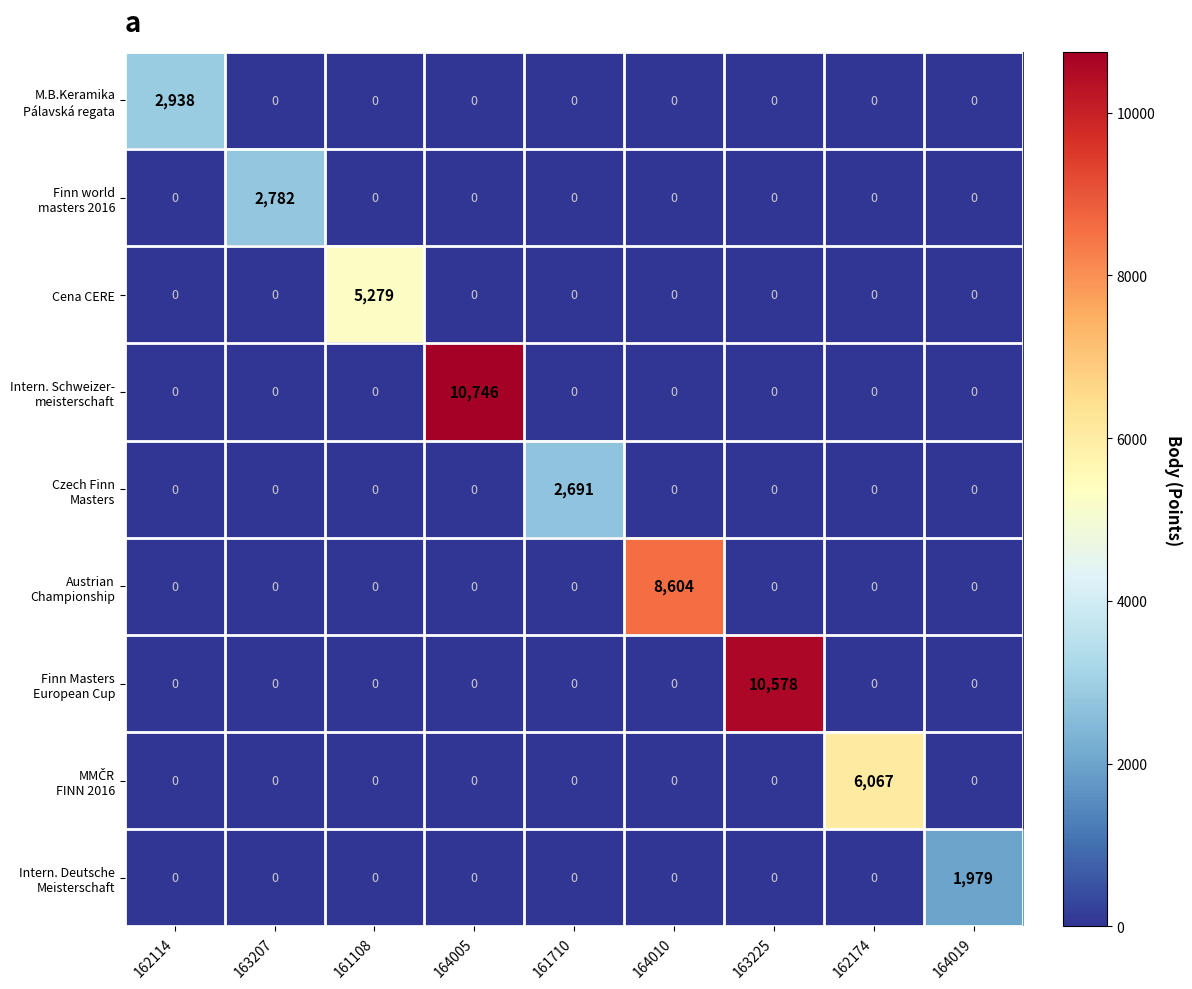

Is it true that Cena CERE equals 2420 at 164005?

False